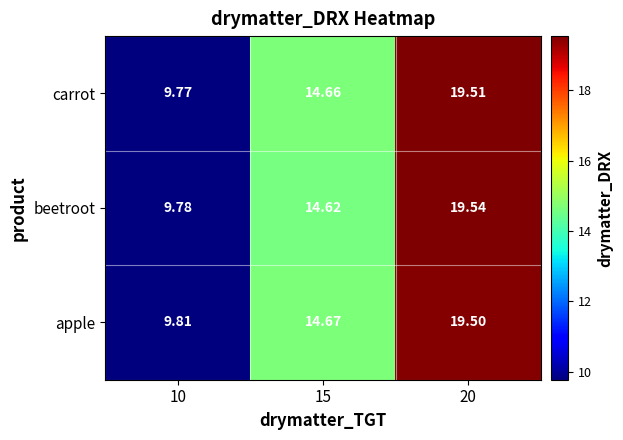

Rank the series at 10 from lowest to highest value.

carrot, beetroot, apple